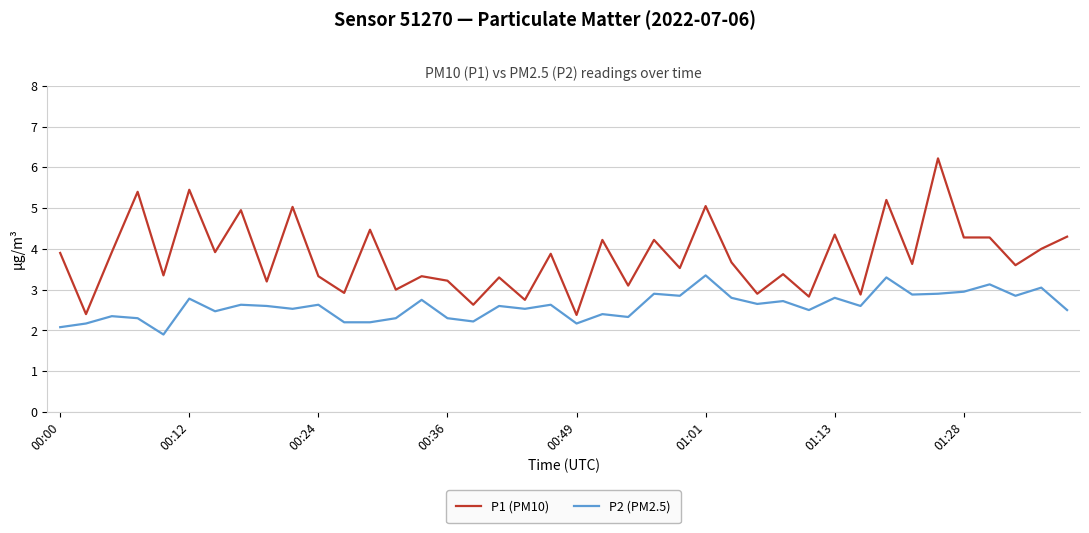

What is the sum of all P1 (PM10) values?

152.4